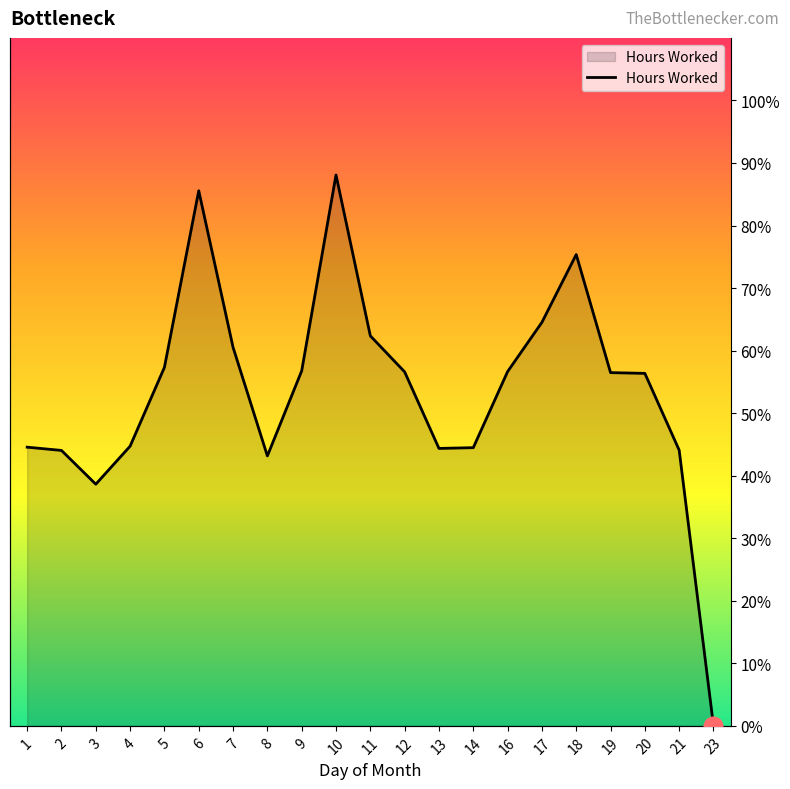

Approximately how many times larger is the value at 19 compared to 4?

1.3